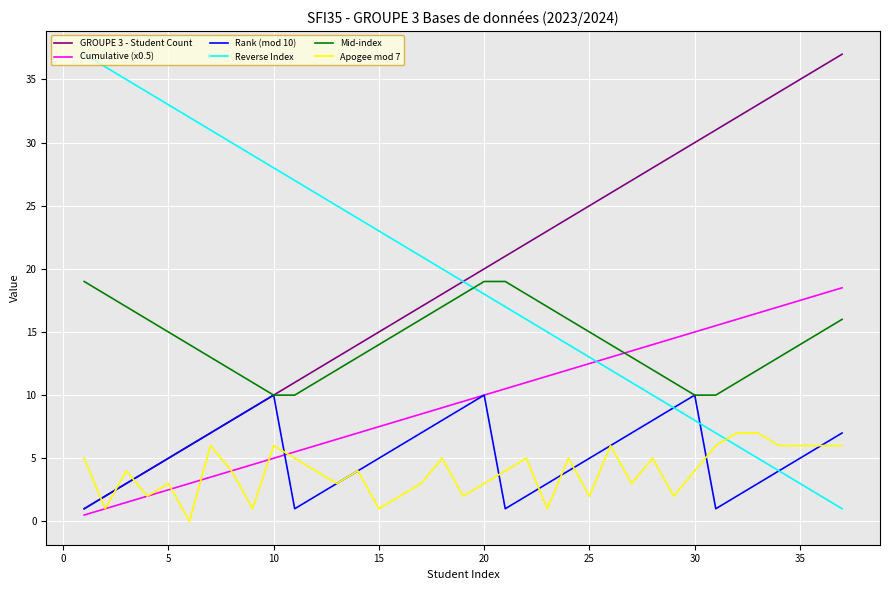

How many values in the GROUPE 3 - Student Count series are below 19?

18